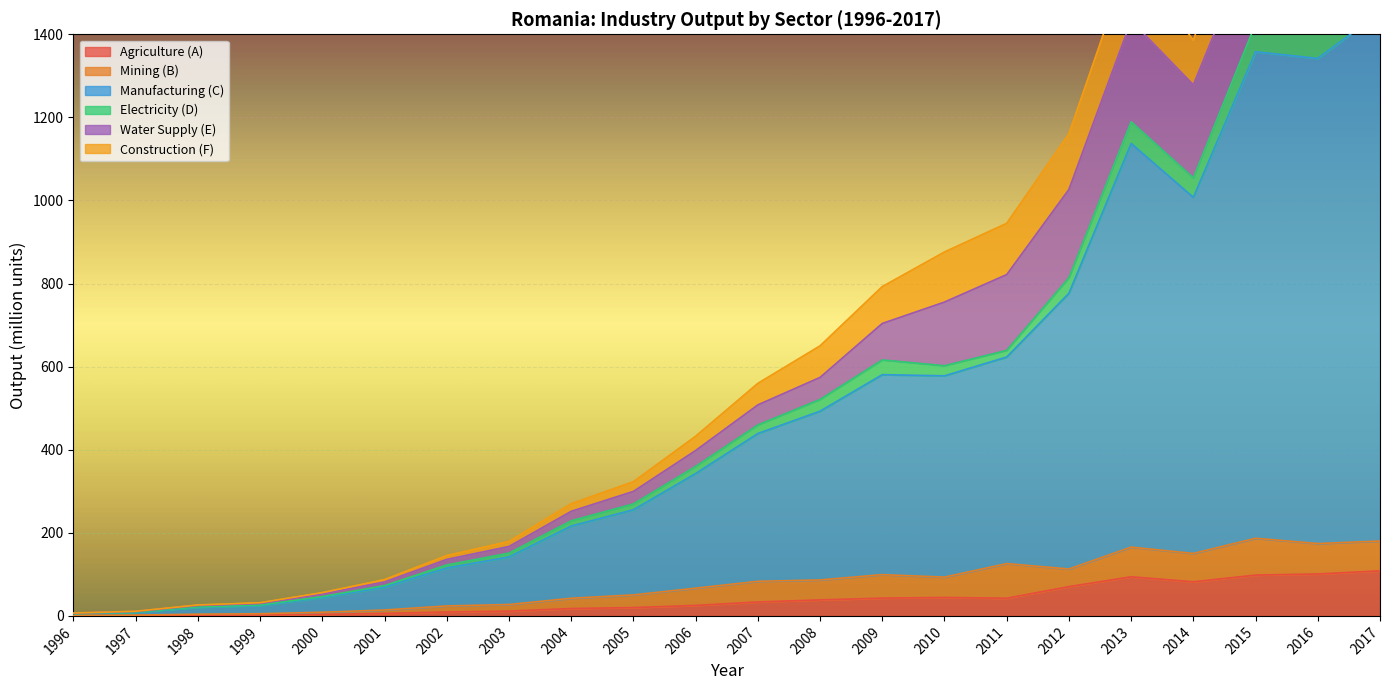

True or false: Construction (F) and Manufacturing (C) cross at least once.

False